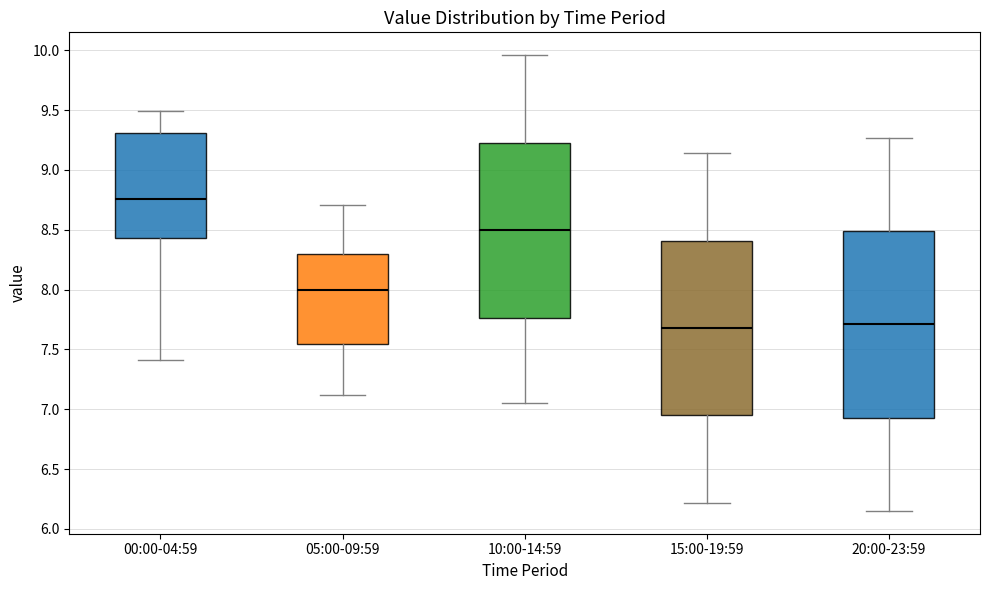

Comparing the boxes themselves (not the whiskers), which one is the tallest?

20:00-23:59